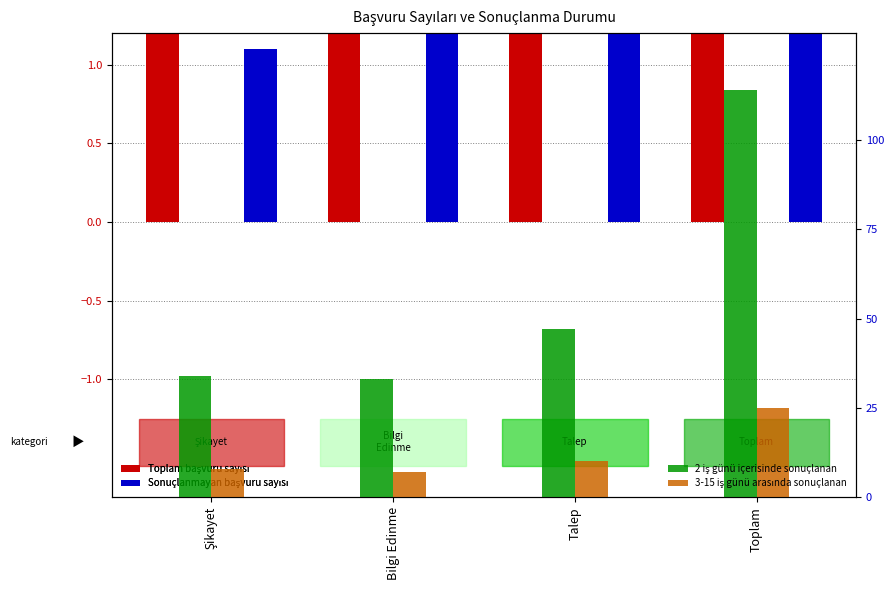

What position from the left is Şikayet?

1